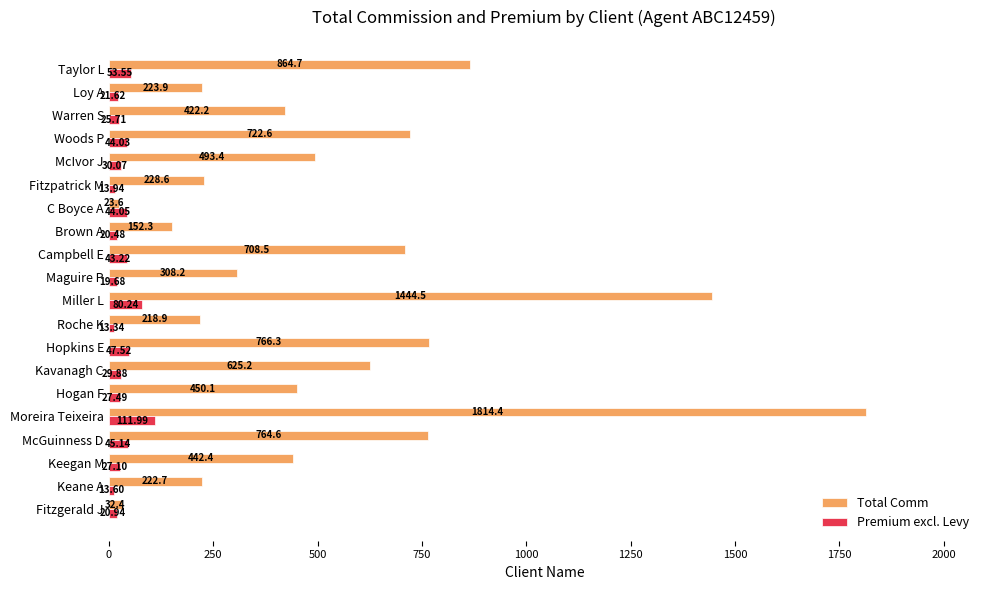

At which label is Premium excl. Levy closest to 62?

Taylor L